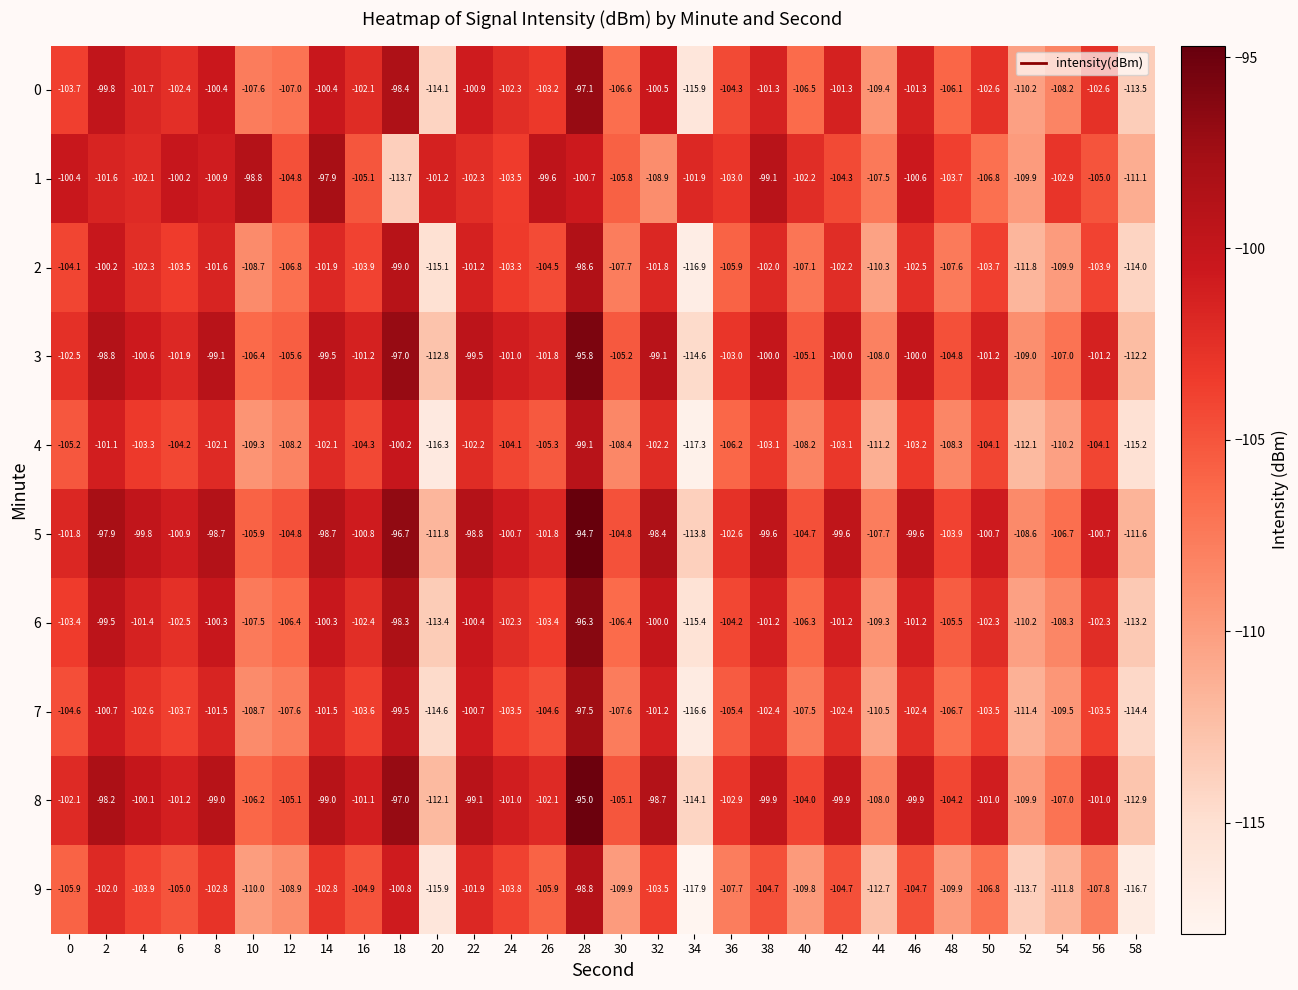

Is it true that 4 equals -160.4 at 26?

False